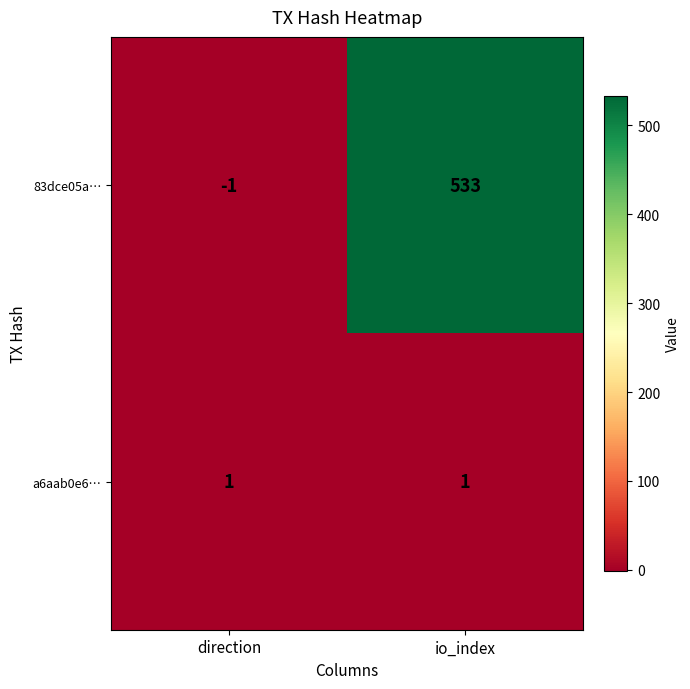

Reading right to left, list all the values displayed in this chart.

83dce05a…: io_index=533	direction=-1
a6aab0e6…: io_index=1	direction=1